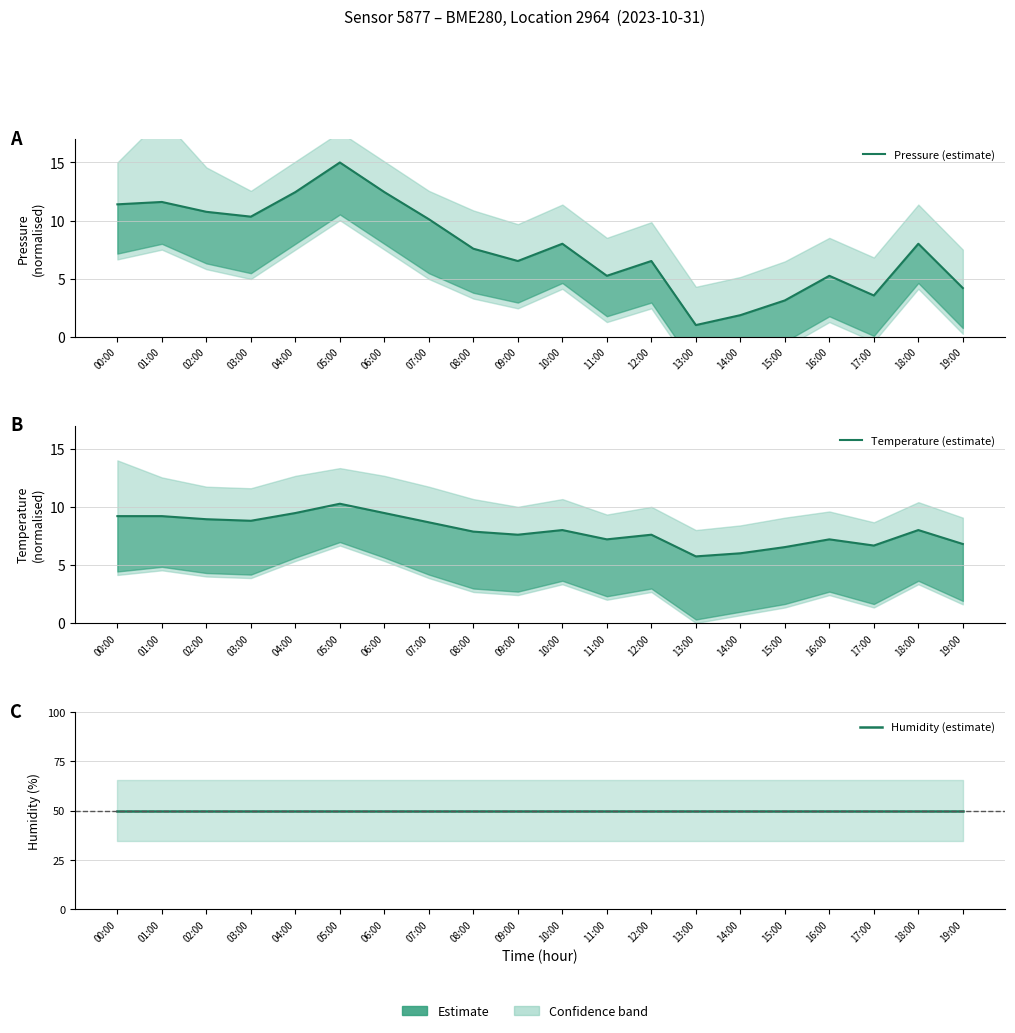

At which category does Pressure (estimate) reach its first local valley?

03:00